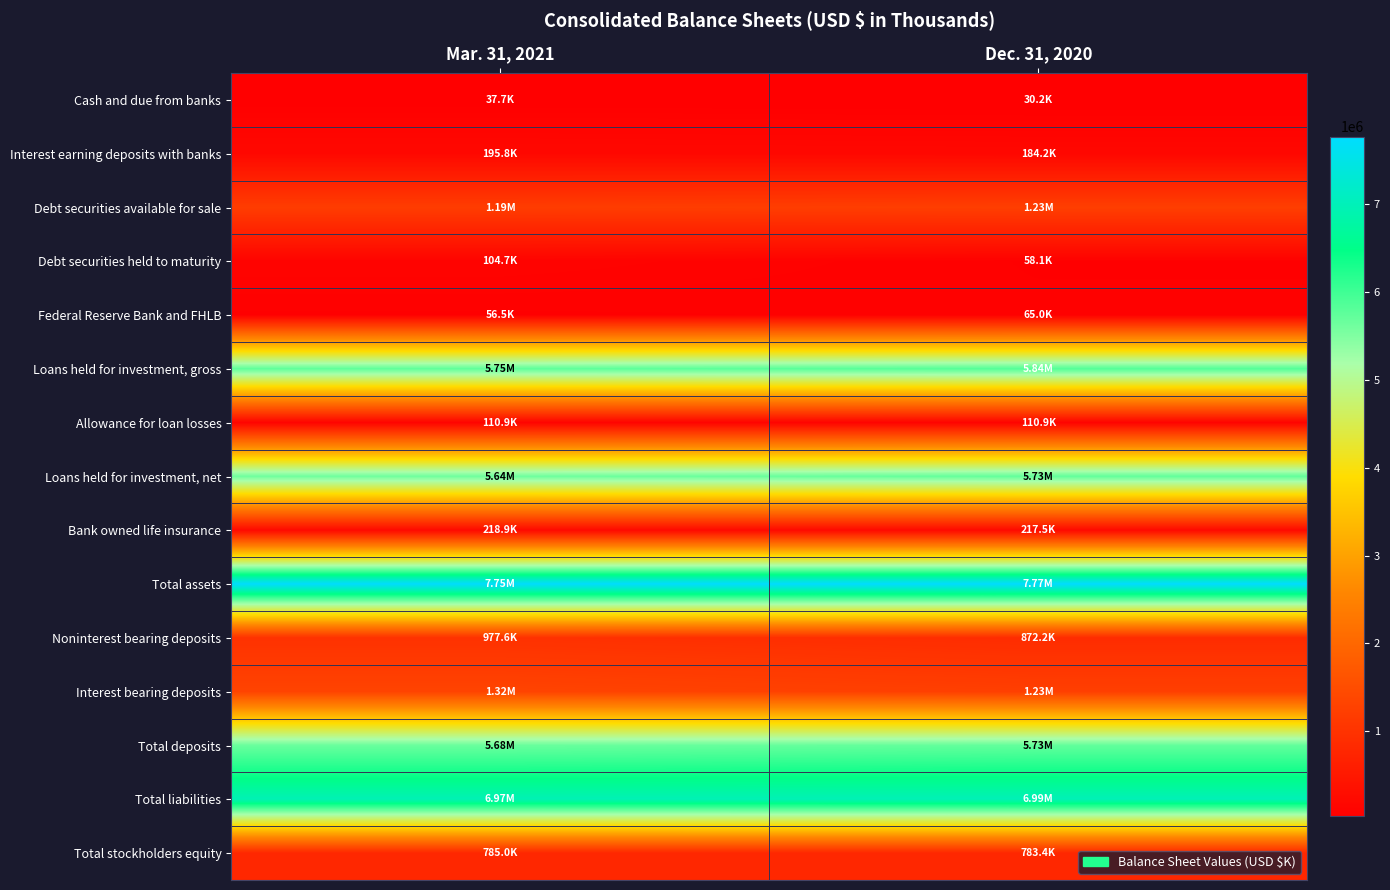

Reading left to right, transcribe all the data shown in this chart.

Cash and due from banks: Mar. 31, 2021=37744	Dec. 31, 2020=30179
Interest earning deposits with banks: Mar. 31, 2021=195755	Dec. 31, 2020=184207
Debt securities available for sale: Mar. 31, 2021=1190201	Dec. 31, 2020=1225083
Debt securities held to maturity: Mar. 31, 2021=104657	Dec. 31, 2020=58127
Federal Reserve Bank and FHLB: Mar. 31, 2021=56469	Dec. 31, 2020=65015
Loans held for investment, gross: Mar. 31, 2021=5753794	Dec. 31, 2020=5842337
Allowance for loan losses: Mar. 31, 2021=110940	Dec. 31, 2020=110902
Loans held for investment, net: Mar. 31, 2021=5642854	Dec. 31, 2020=5731435
Bank owned life insurance: Mar. 31, 2021=218903	Dec. 31, 2020=217547
Total assets: Mar. 31, 2021=7751098	Dec. 31, 2020=7770893
Noninterest bearing deposits: Mar. 31, 2021=977595	Dec. 31, 2020=872151
Interest bearing deposits: Mar. 31, 2021=1324127	Dec. 31, 2020=1230054
Total deposits: Mar. 31, 2021=5678079	Dec. 31, 2020=5731643
Total liabilities: Mar. 31, 2021=6966084	Dec. 31, 2020=6987472
Total stockholders equity: Mar. 31, 2021=785014	Dec. 31, 2020=783421